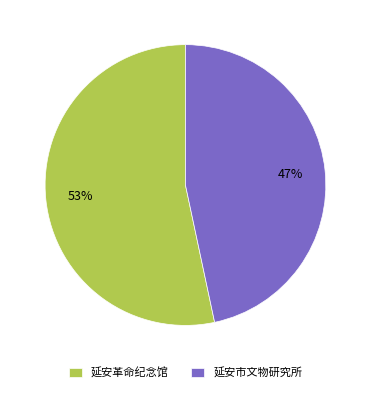

To the nearest percent, what percentage of the pie is 延安市文物研究所?

47%